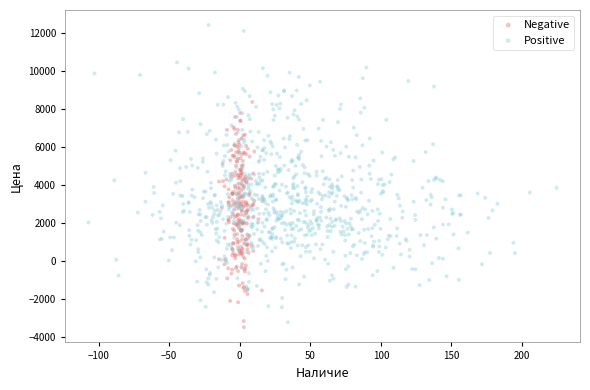

Which series has the largest Y range (max minus min)?

Positive